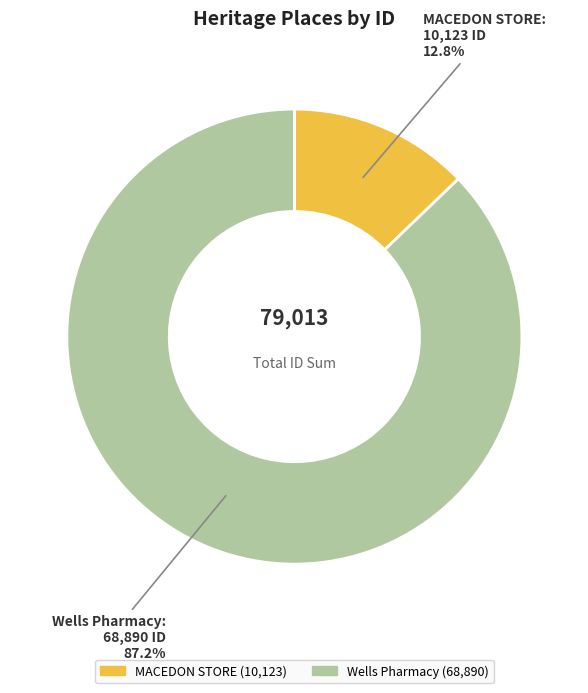

To the nearest percent, what is the average slice percentage?

50%